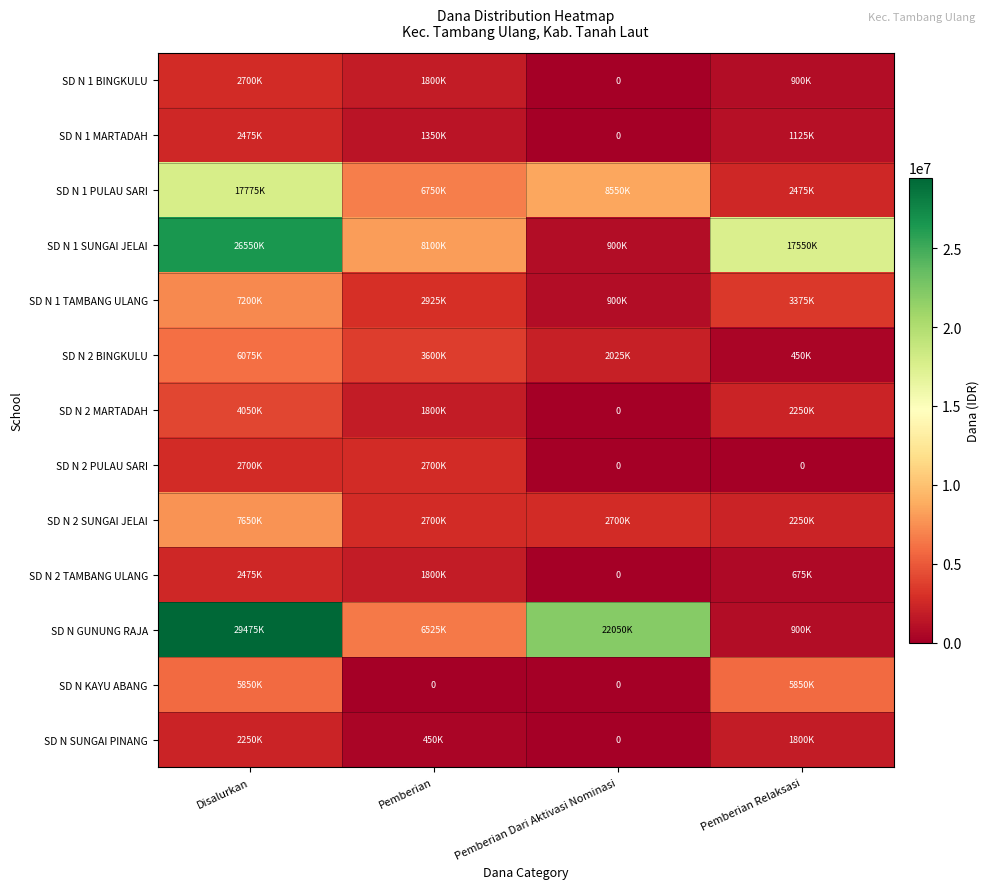

Rank the series by their maximum value, from highest to lowest.

SD N GUNUNG RAJA, SD N 1 SUNGAI JELAI, SD N 1 PULAU SARI, SD N 2 SUNGAI JELAI, SD N 1 TAMBANG ULANG, SD N 2 BINGKULU, SD N KAYU ABANG, SD N 2 MARTADAH, SD N 1 BINGKULU, SD N 2 PULAU SARI, SD N 1 MARTADAH, SD N 2 TAMBANG ULANG, SD N SUNGAI PINANG